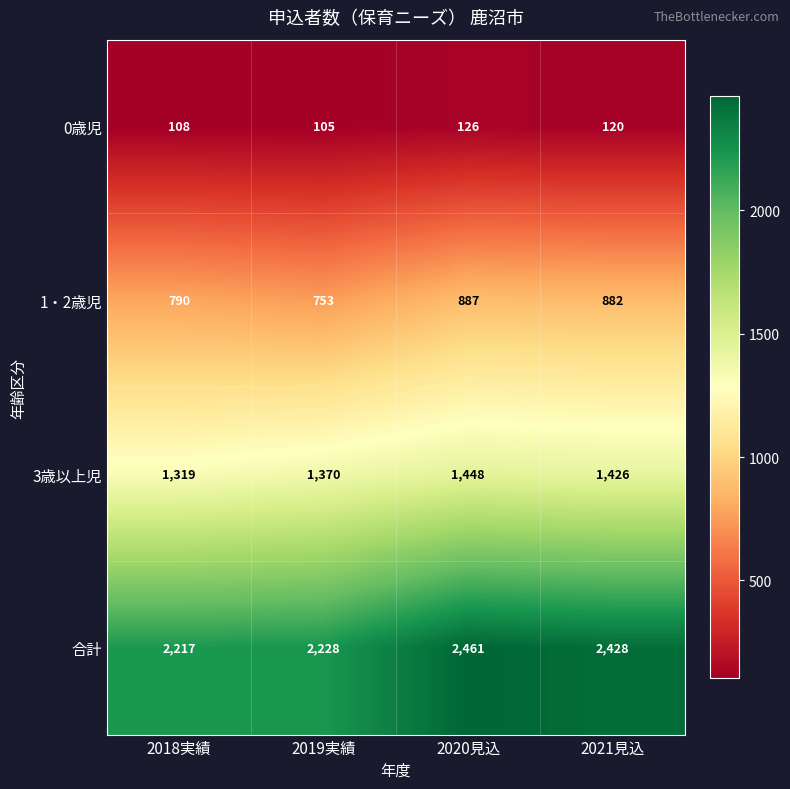

Which series has the largest total across all categories?

合計